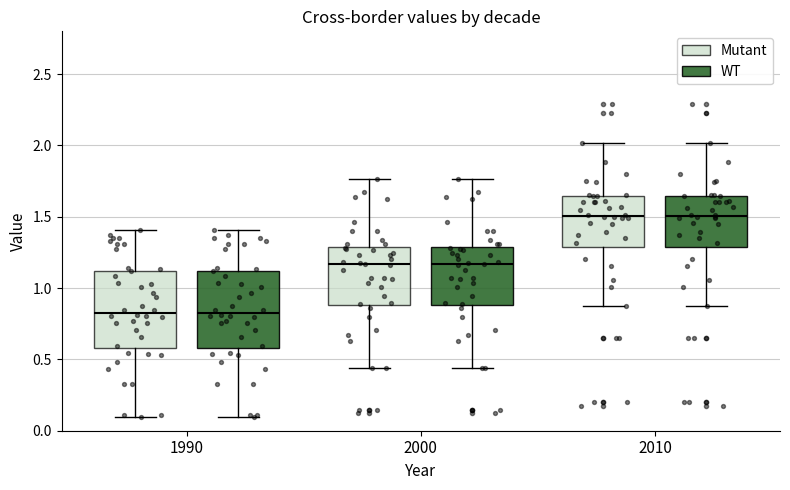

Reading left to right, read every box against the y-axis: the position of its median line, the range the box covers, and the ends of its whiskers. The values are not printed on the chart, so give them approximately, as read against the axis.

1990 (Mutant): median 0.85, box 0.60 to 1.10, whiskers 0.10 to 1.40
1990 (WT): median 0.85, box 0.60 to 1.10, whiskers 0.10 to 1.40
2000 (Mutant): median 1.15, box 0.90 to 1.30, whiskers 0.45 to 1.75
2000 (WT): median 1.15, box 0.90 to 1.30, whiskers 0.45 to 1.75
2010 (Mutant): median 1.50, box 1.30 to 1.65, whiskers 0.90 to 2.00
2010 (WT): median 1.50, box 1.30 to 1.65, whiskers 0.90 to 2.00